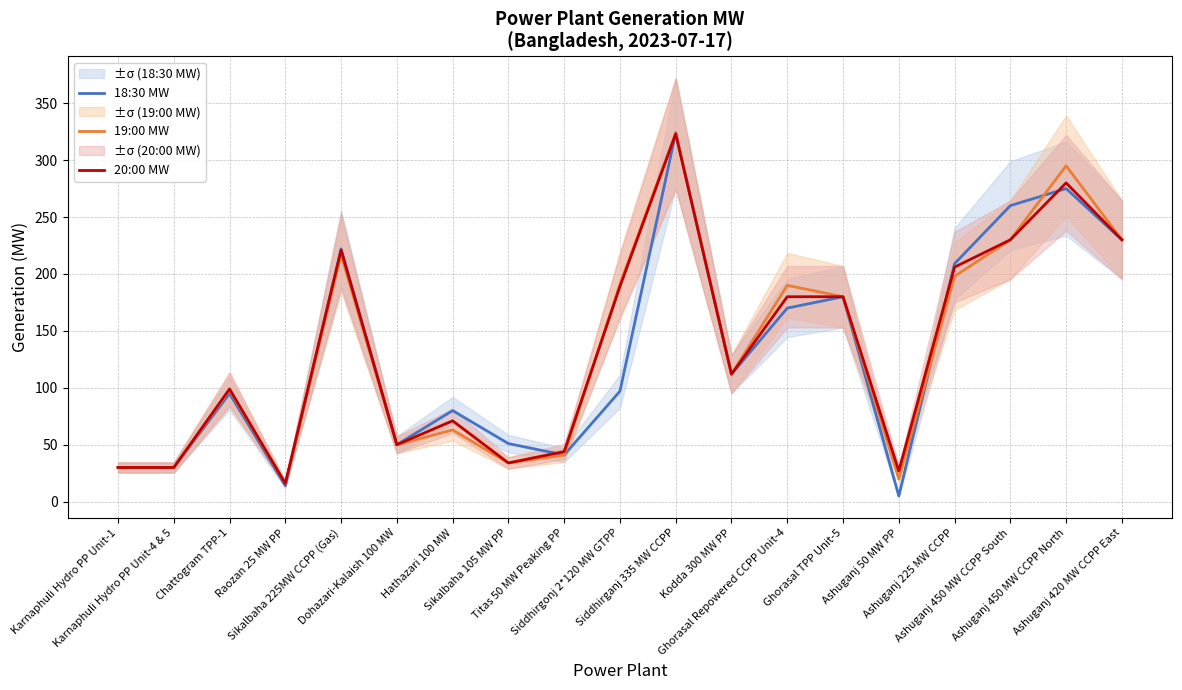

Between which two adjacent categories do 18:30 MW and 19:00 MW first intersect?

Raozan 25 MW PP and Sikalbaha 225MW CCPP (Gas)